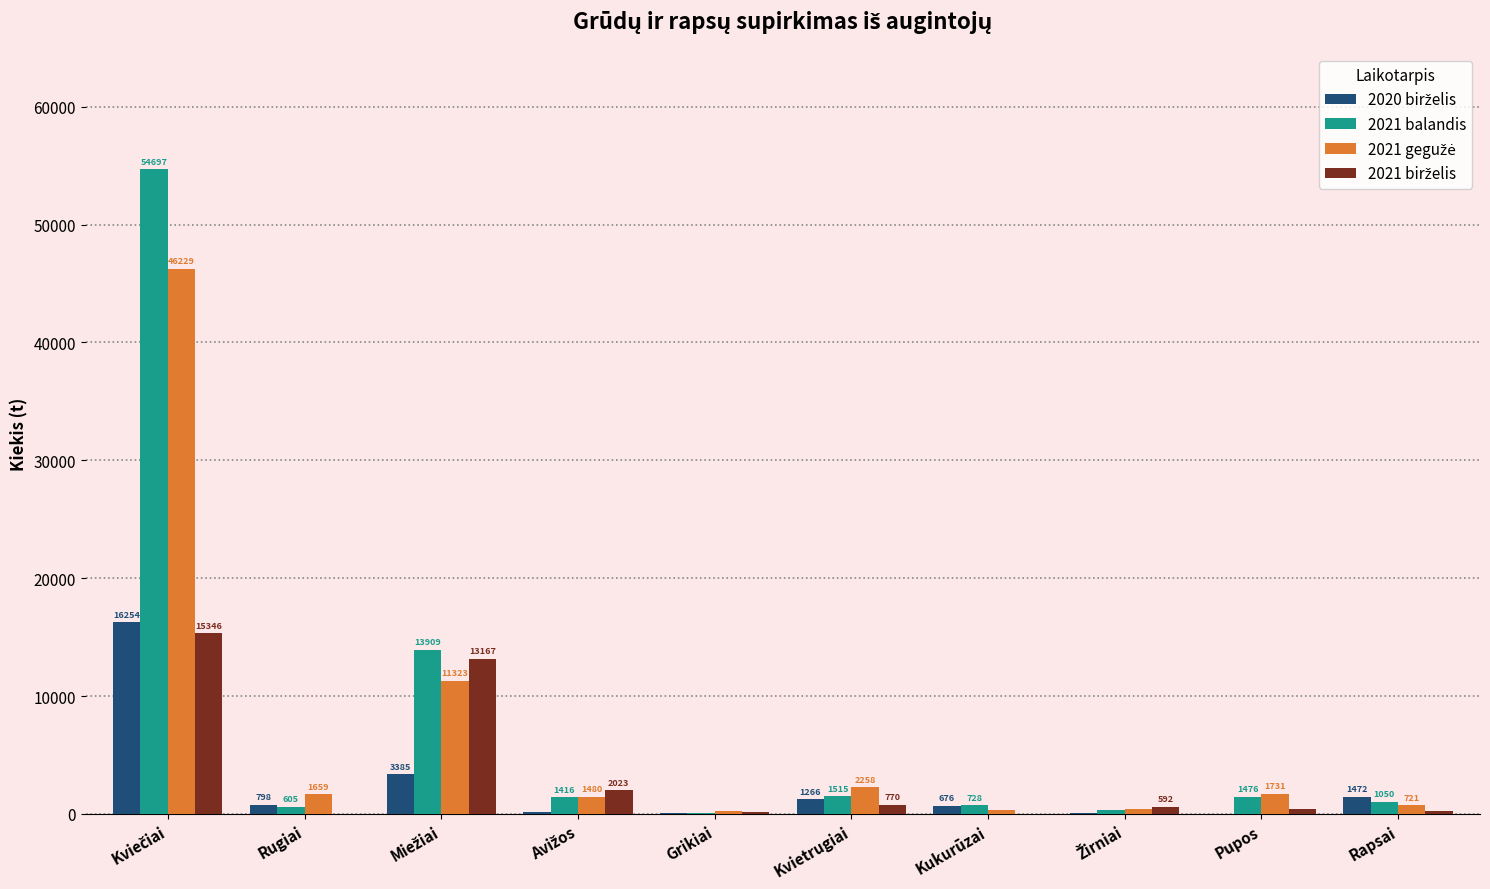

What is the maximum value shown in the chart?

54697.3